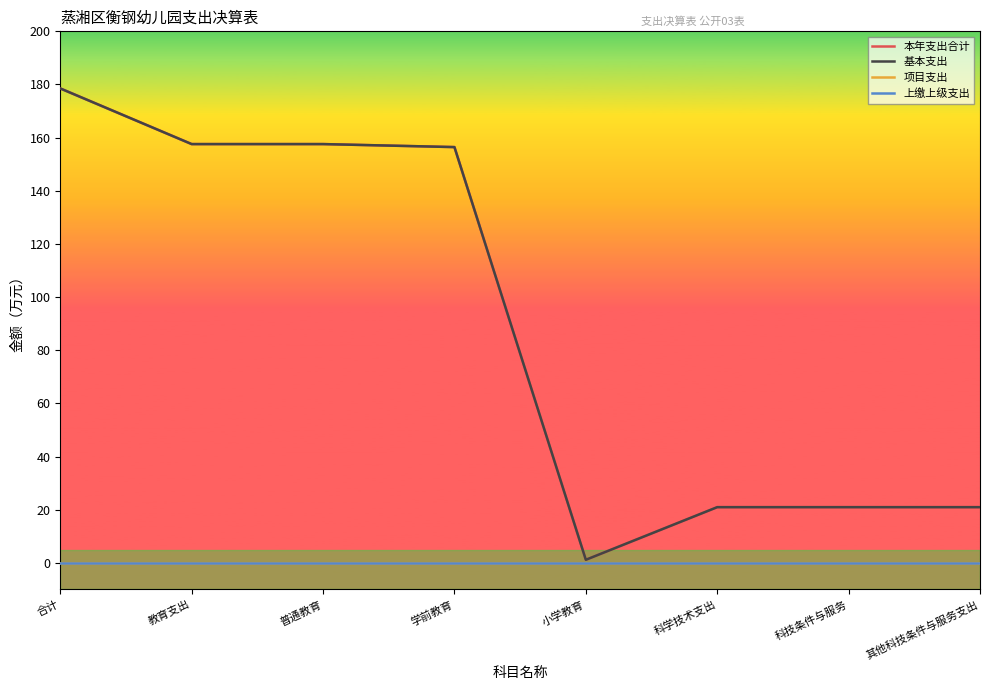

Which series has the widest spread of values?

本年支出合计